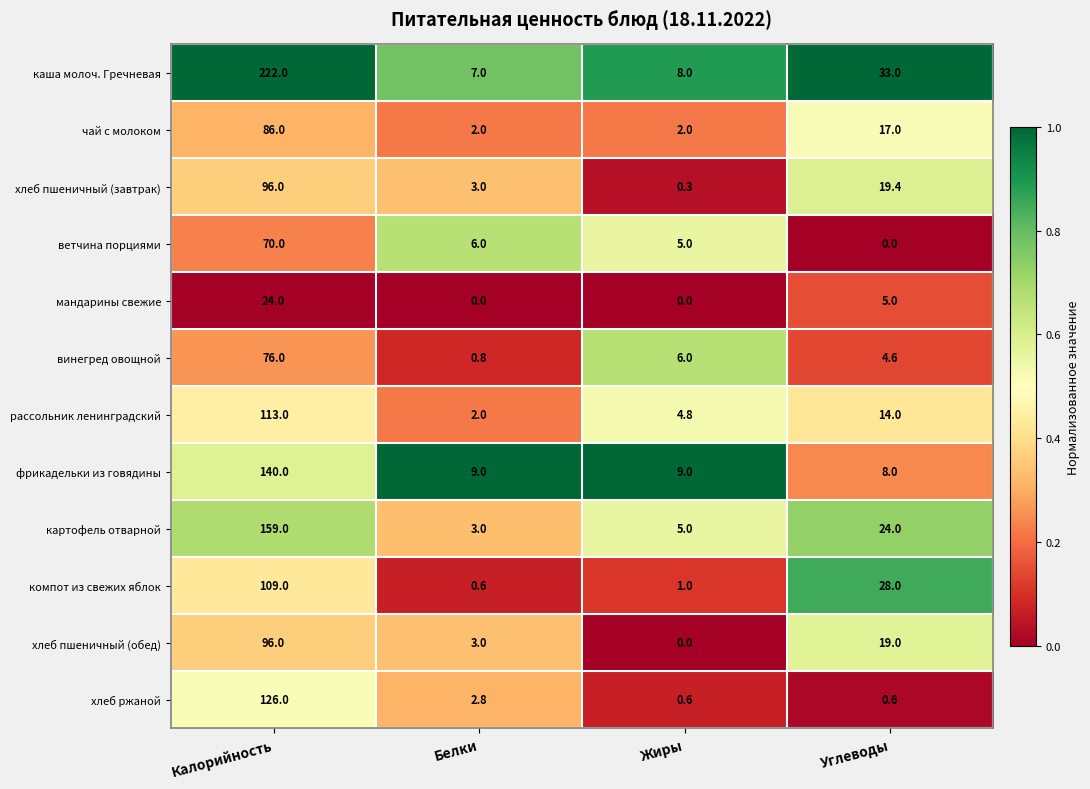

What is the difference between the highest and lowest values at Калорийность?

198.0